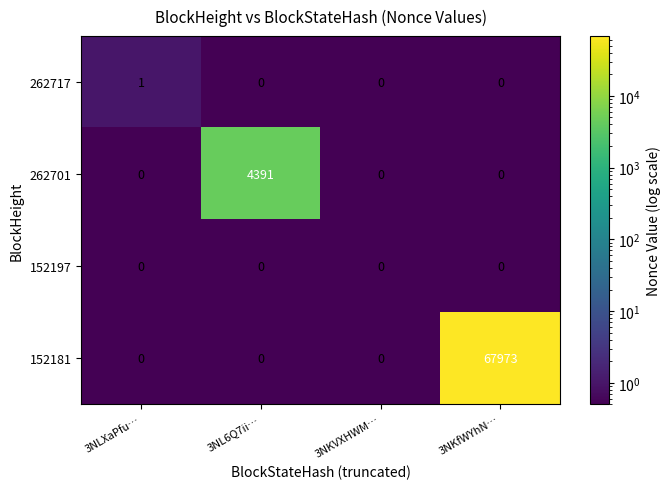

What is the spread (max minus min) of values at 3NKfWYhN…?

67973